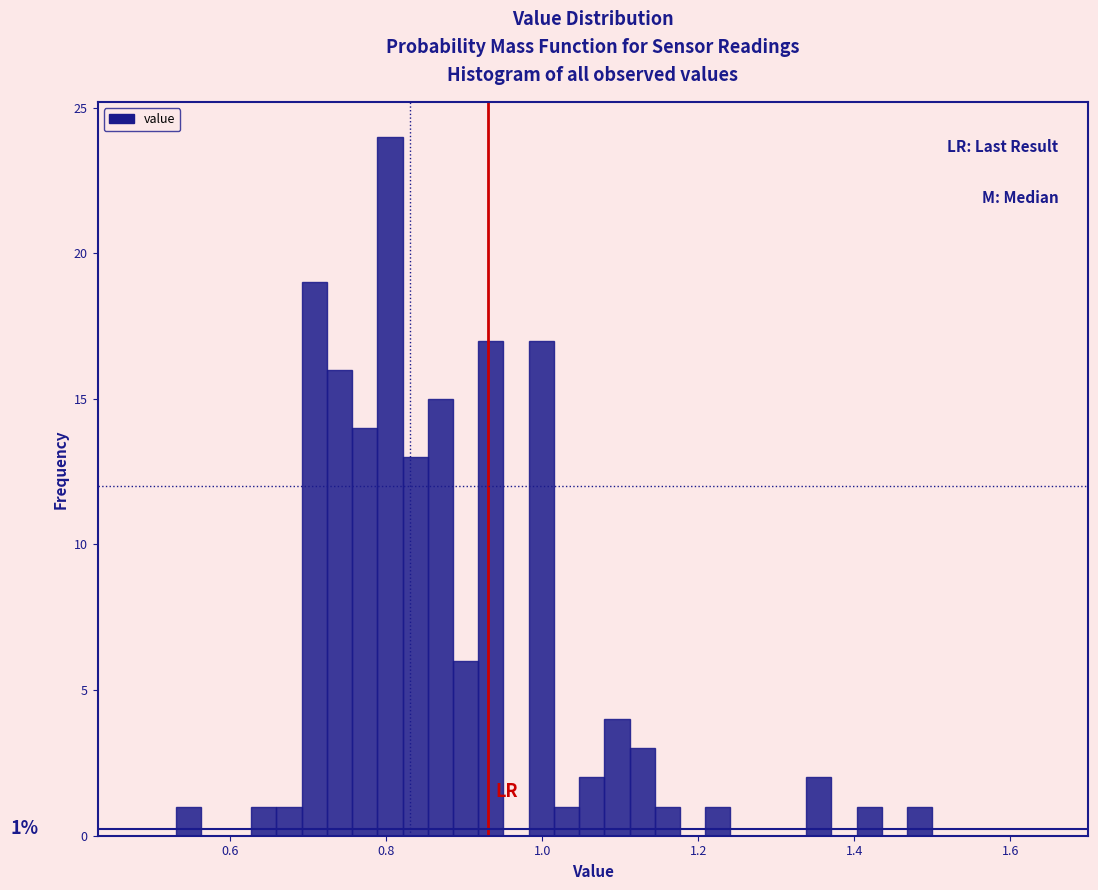

Around what value on the x-axis is the tallest bar? Give the approximate position of its centre, as read against the axis.

0.80